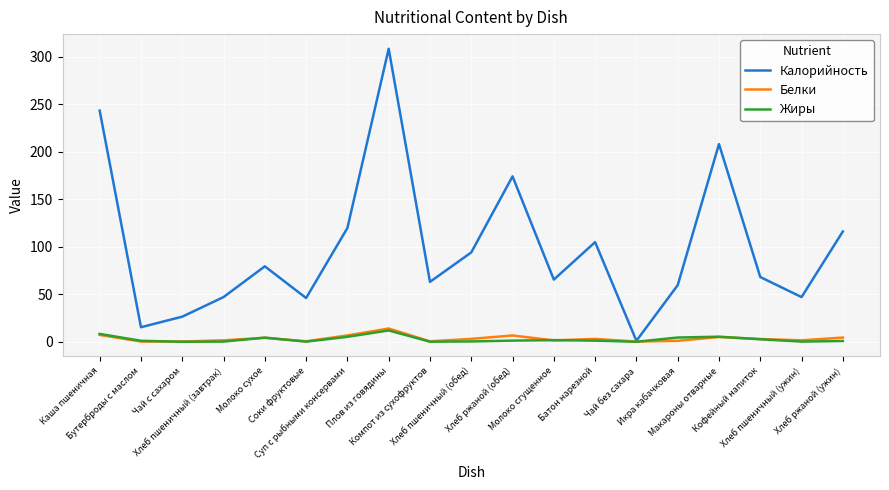

What is the difference between the Белки values at Молоко сгущенное and Чай с сахаром?

1.2